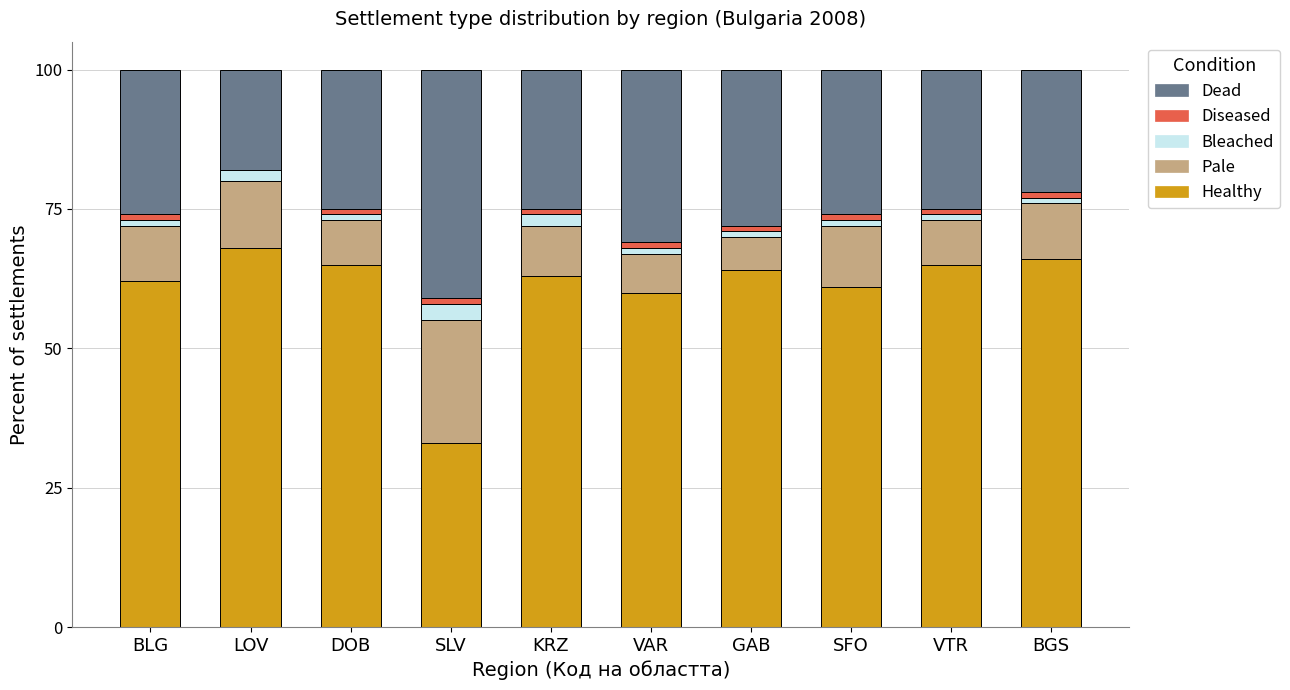

What is the sum of all Healthy values?

607